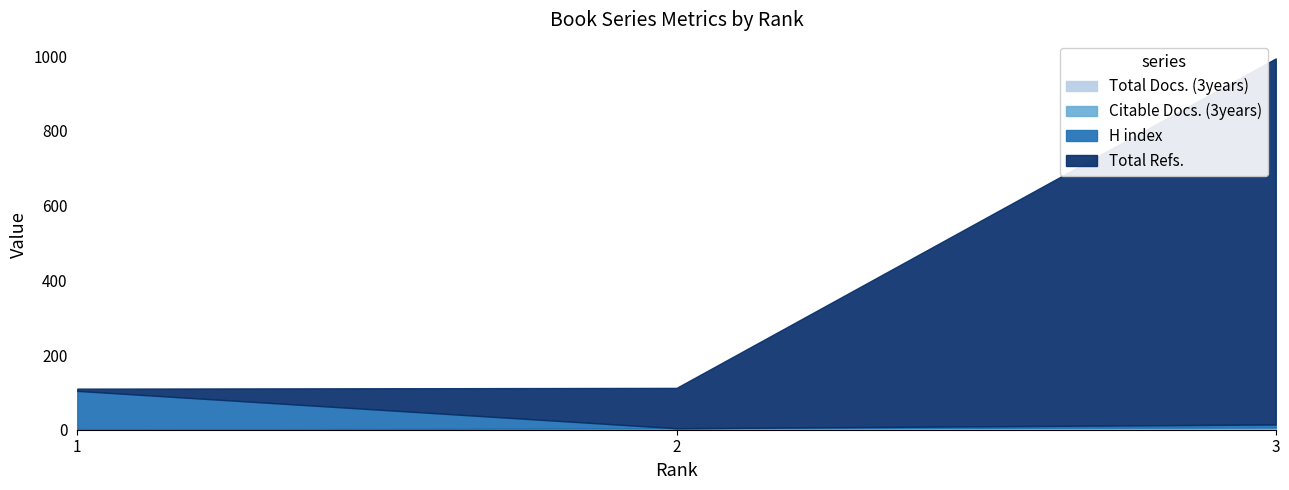

What is the value of the Citable Docs. (3years) point at the 2nd from the left?

4